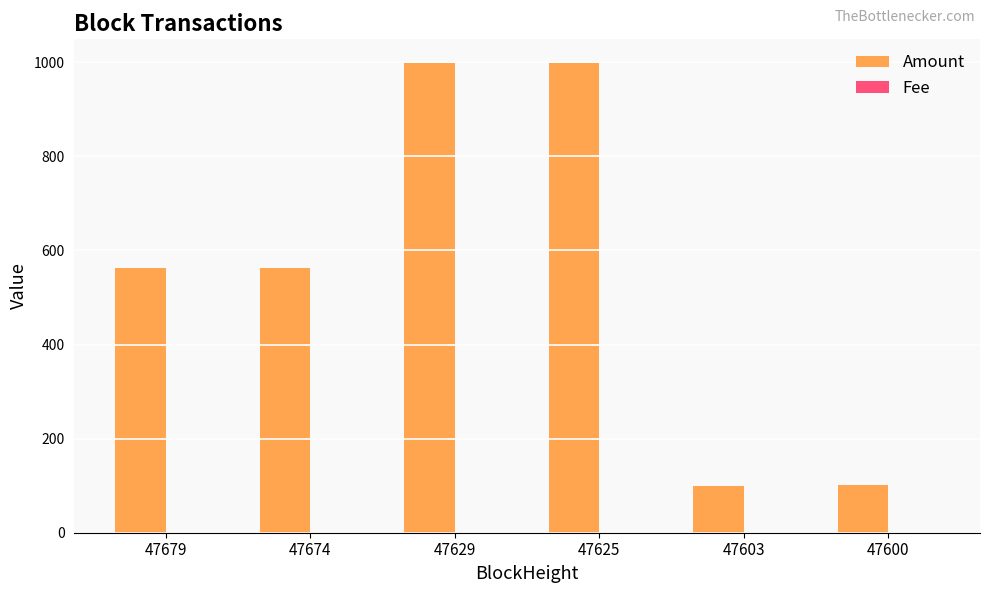

Which series changed the most between 47674 and 47629?

Amount